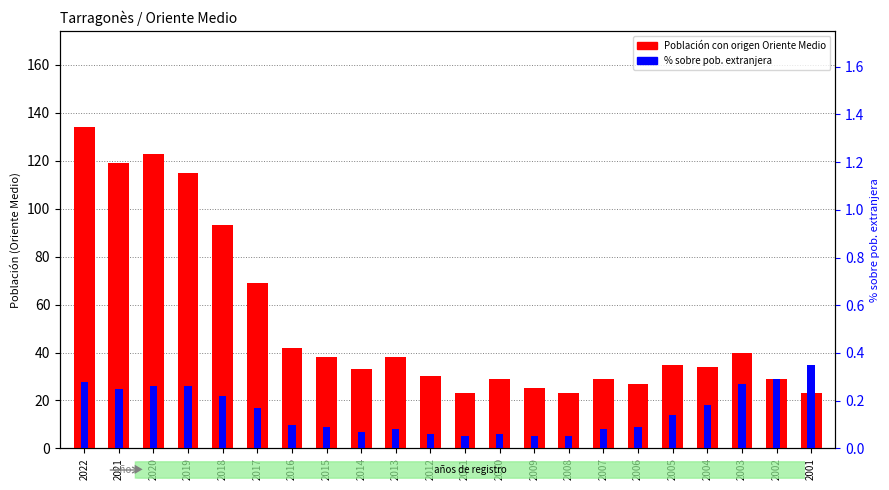

Is the value of % sobre pob. extranjera at 2021 greater than the value of Población con origen Oriente Medio at 2005?

No